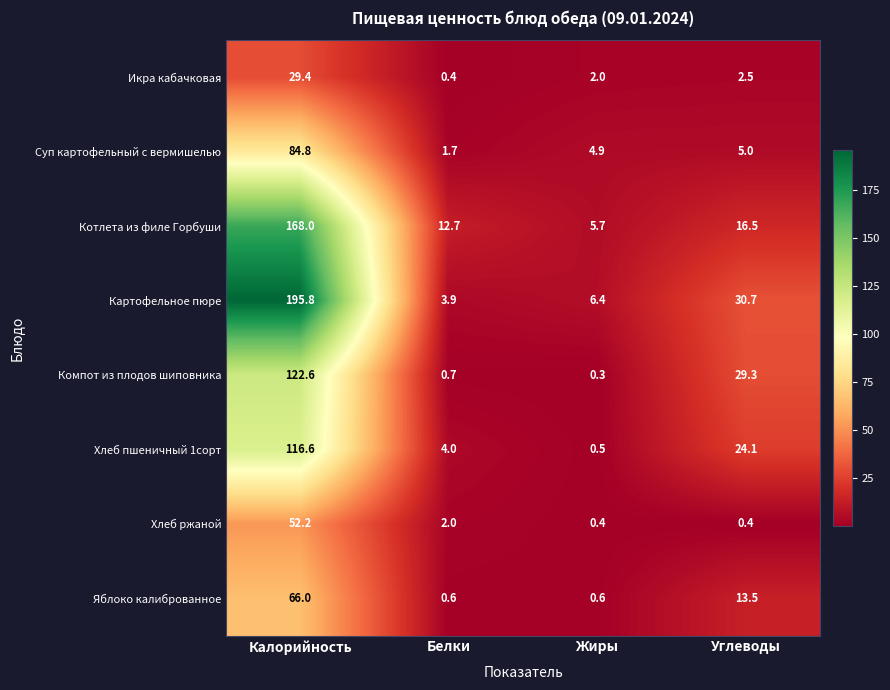

Between Калорийность and Углеводы, which series saw the biggest shift?

Картофельное пюре